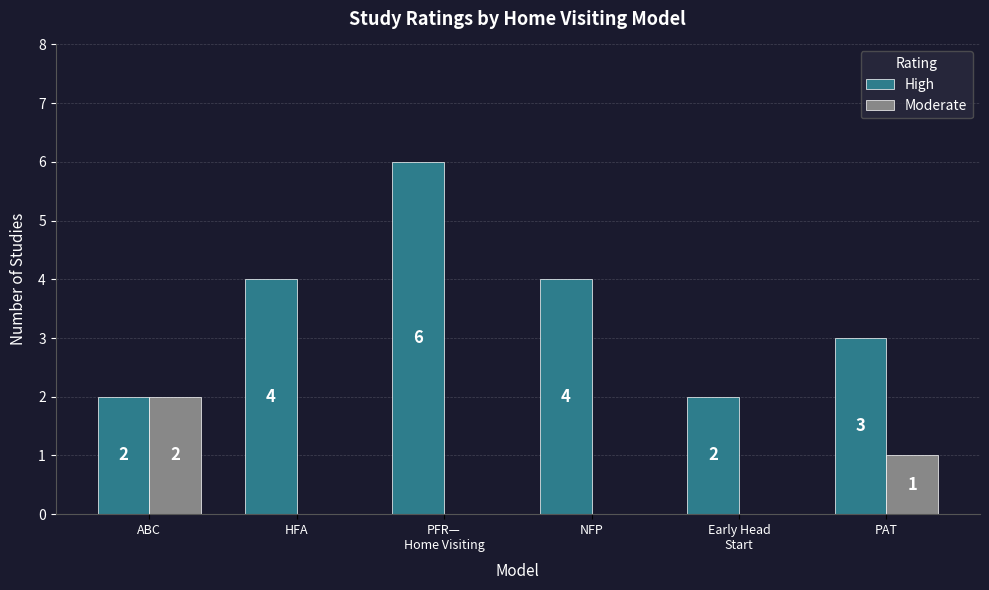

How many values in the Moderate series exceed 0?

2